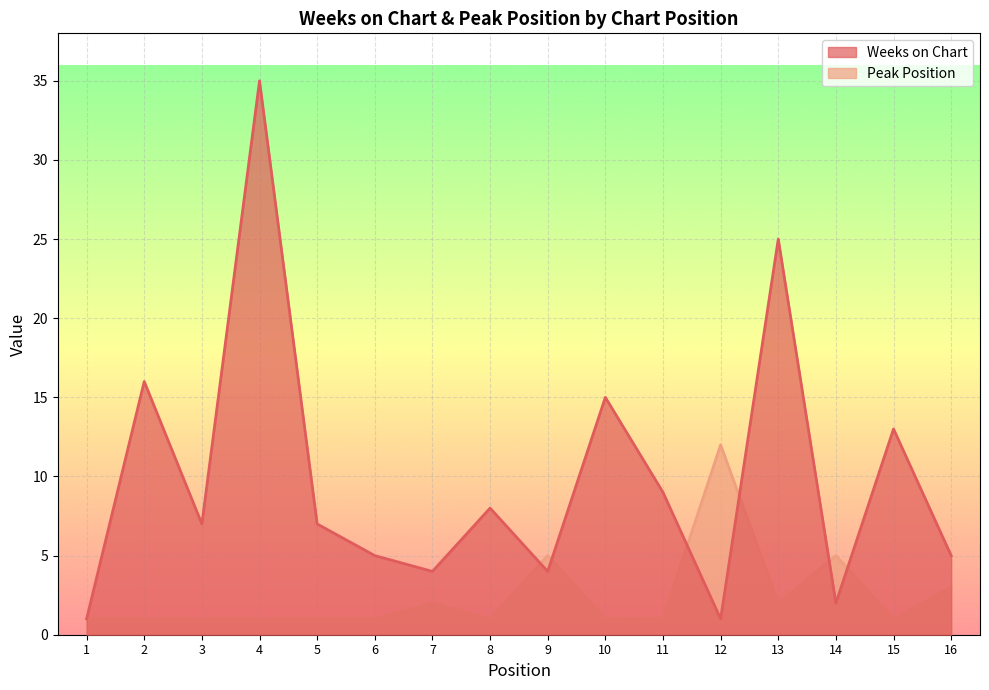

True or false: Peak Position and Weeks on Chart cross at least once.

True